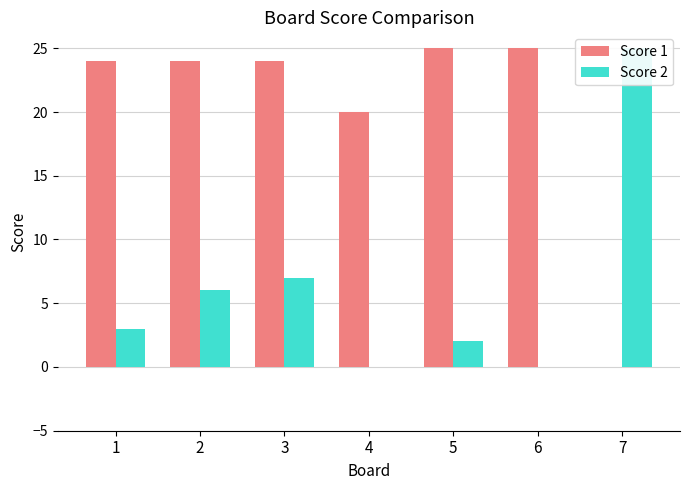

What is the difference between the Score 1 values at 4 and 7?

20